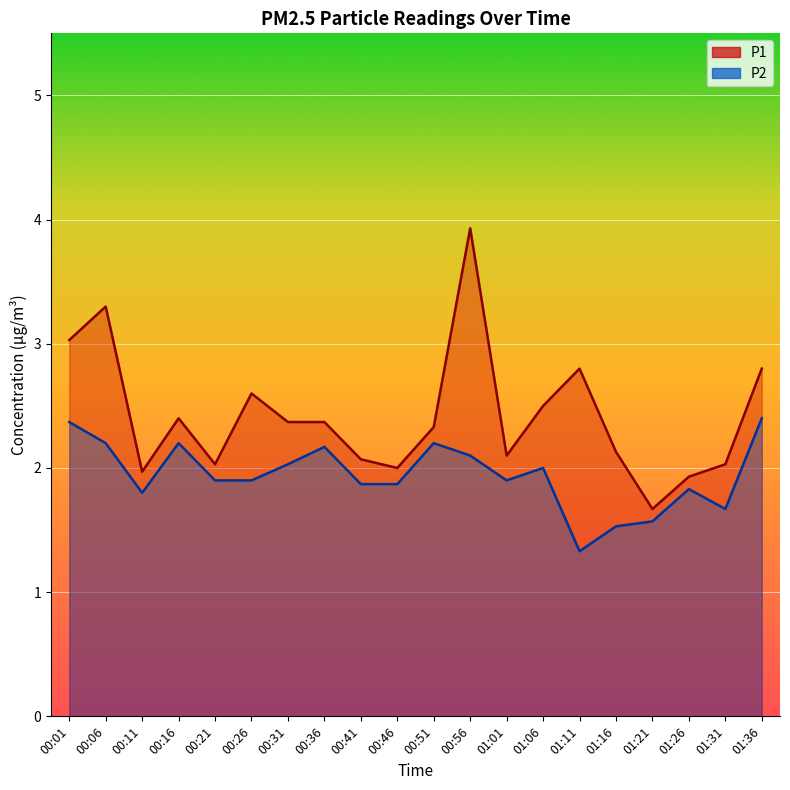

At which category is the sum across all series the highest?

00:56